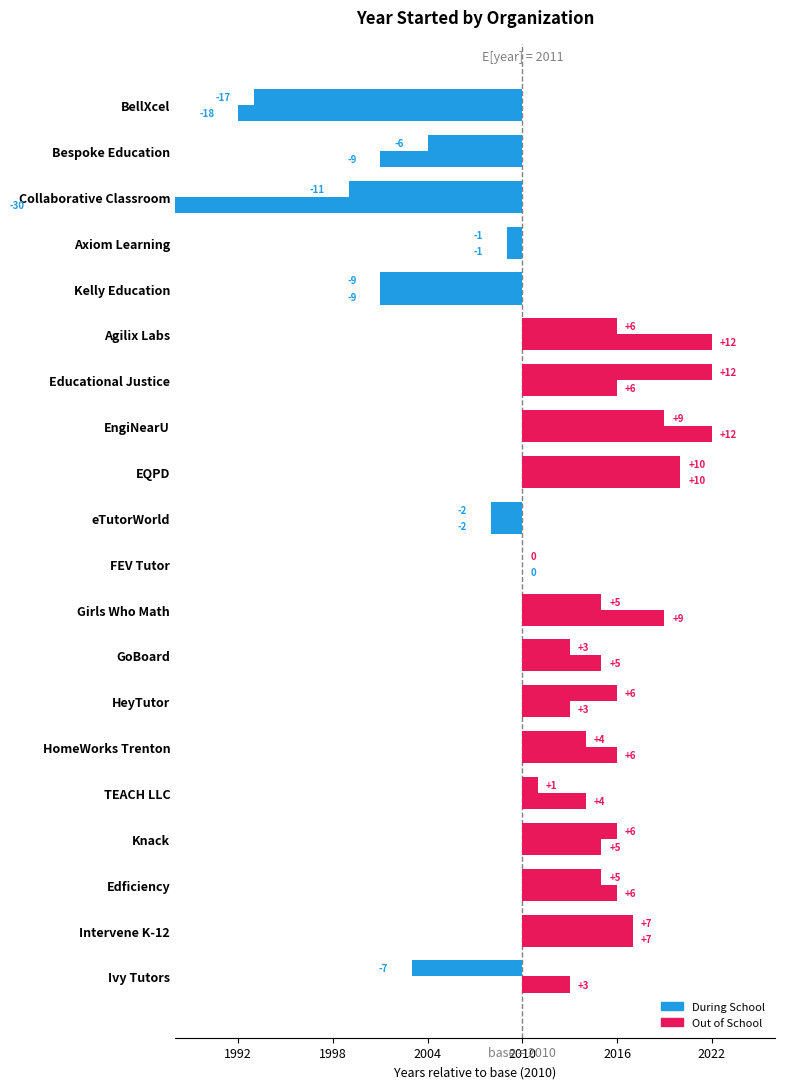

What is the total value across all series at TEACH LLC?

5